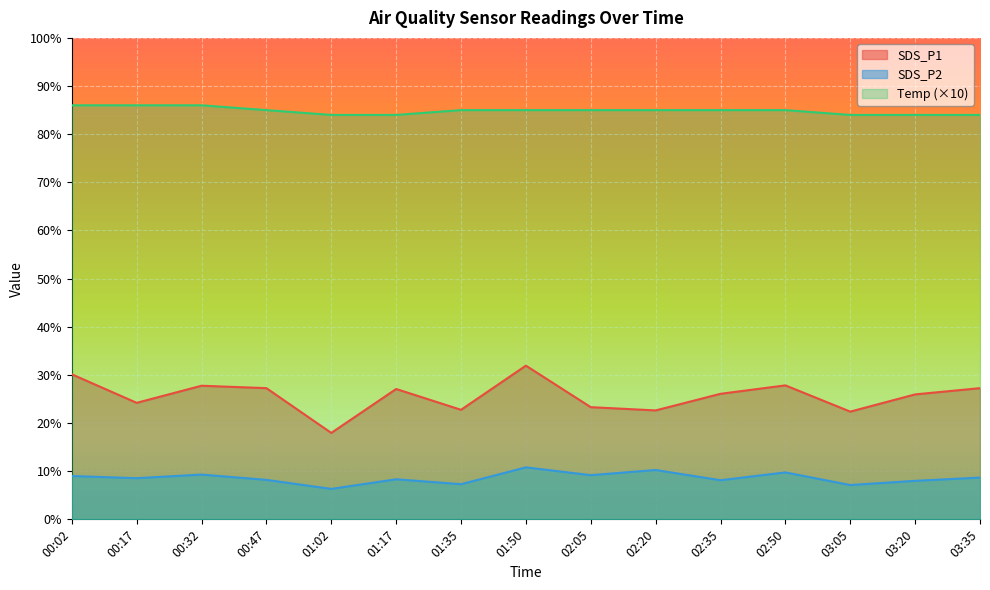

Where does the SDS_P1 series first go above 26?

00:02